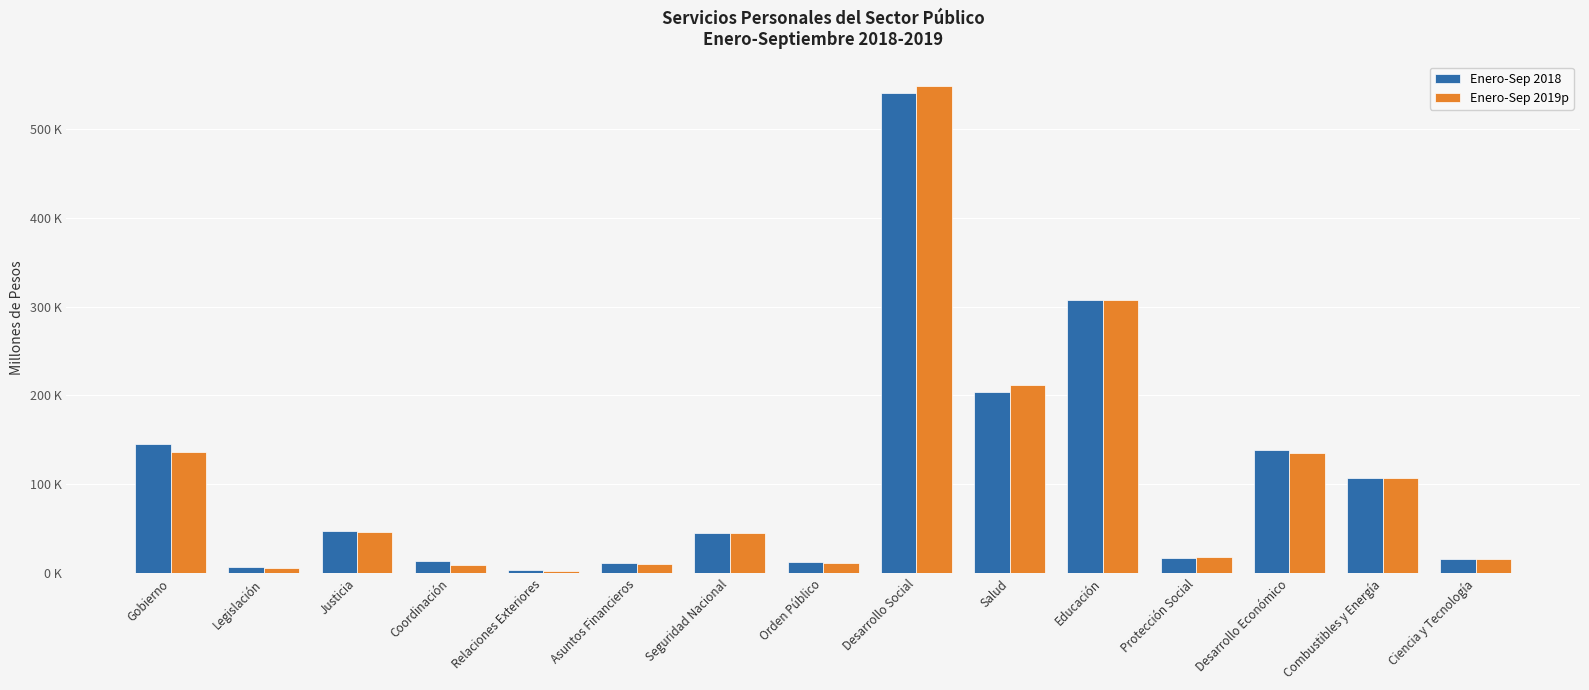

Are the bars horizontal?

No